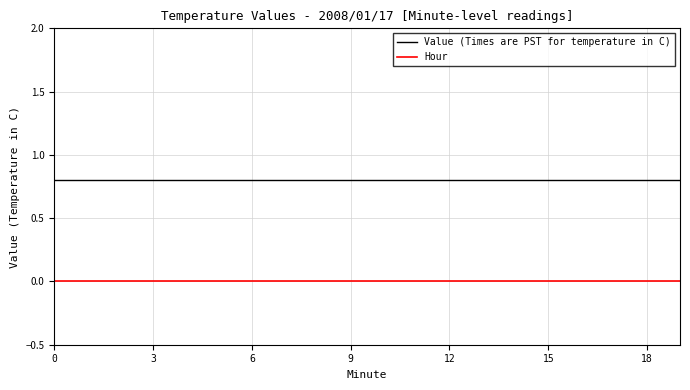

Is this an area chart (filled region under the line)?

No